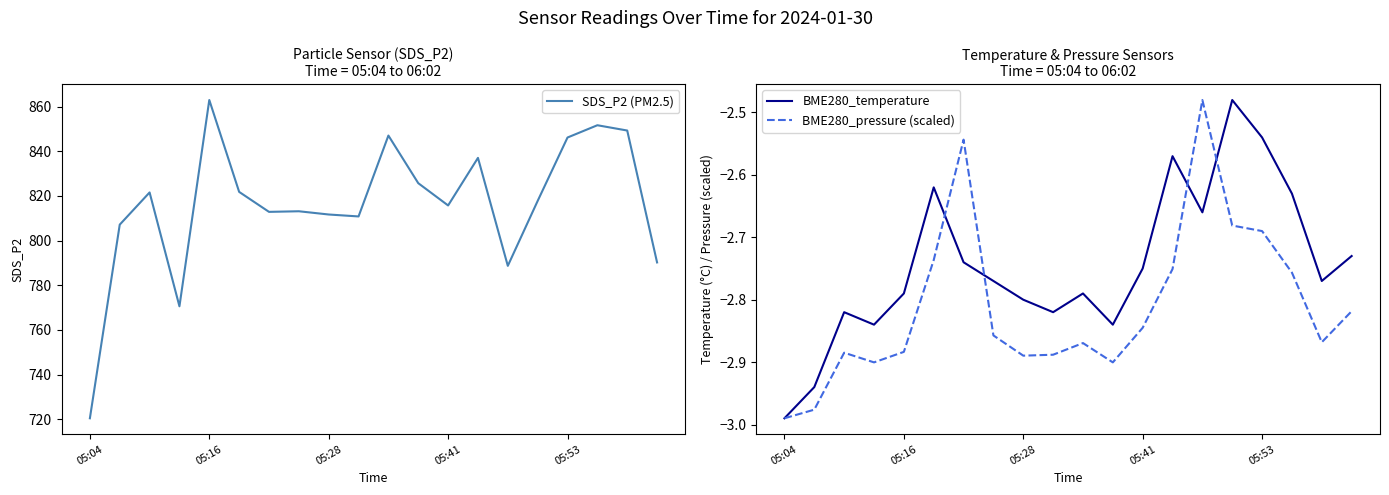

The BME280_temperature series shows -2.8 at 05:28. True or false?

True